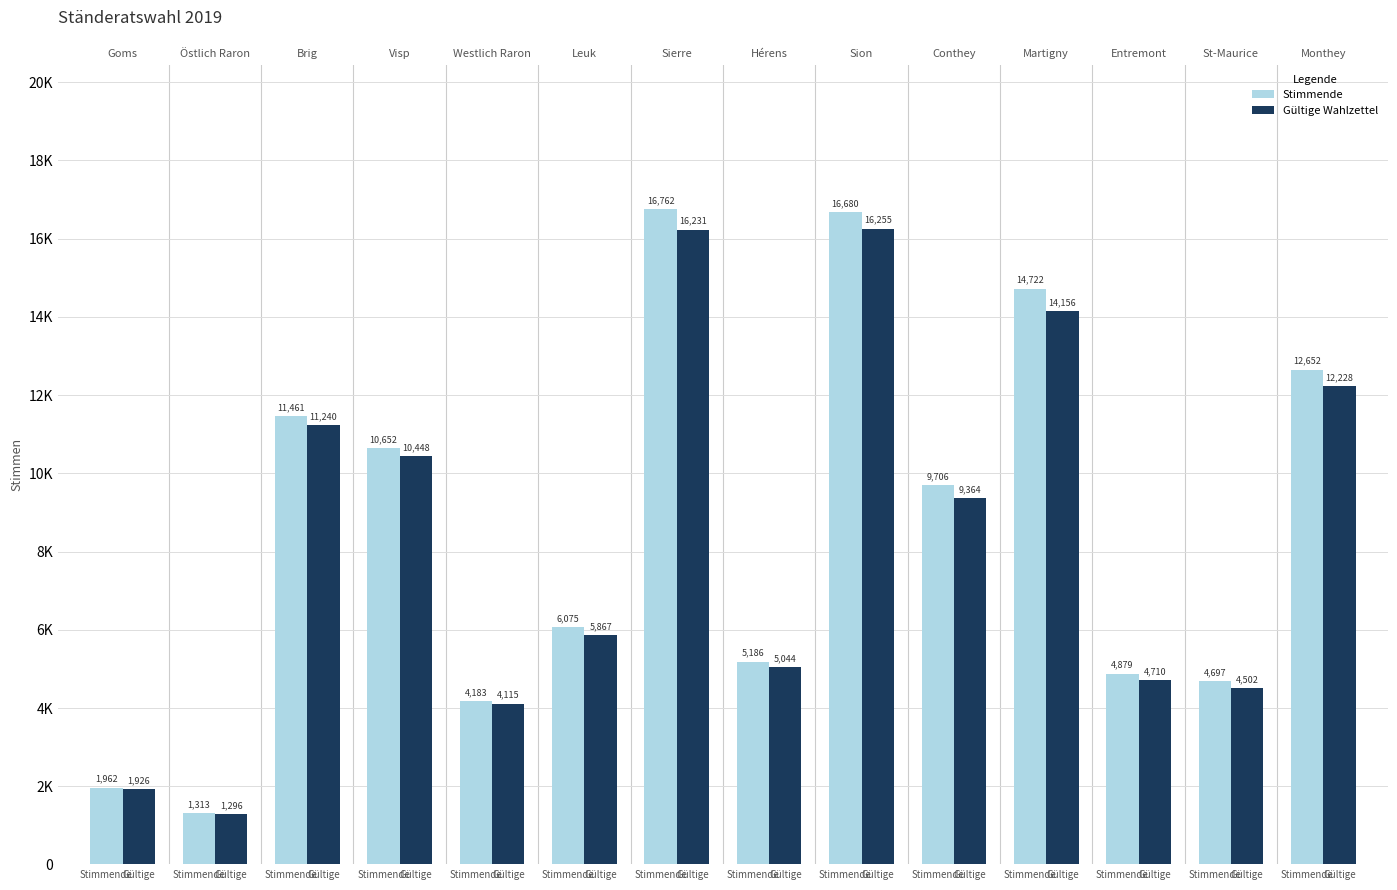

What is the difference between the maximum and minimum values in the Stimmende series?

15449